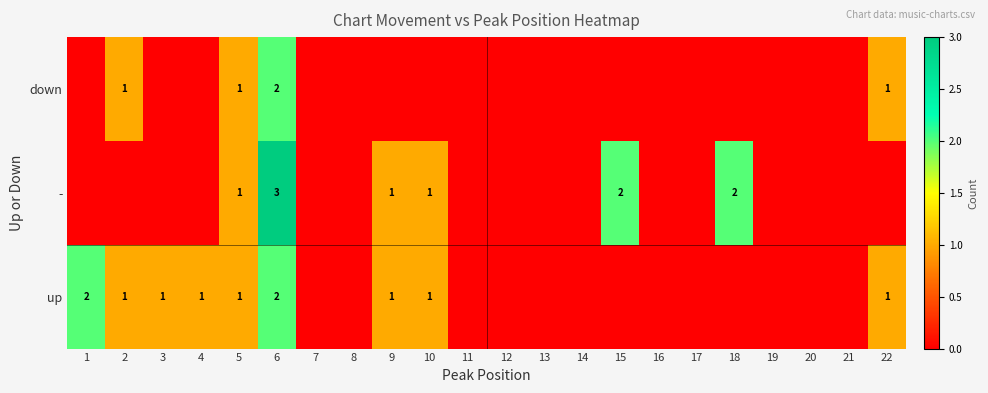

Is the value of down at 6 greater than the value of - at 5?

Yes